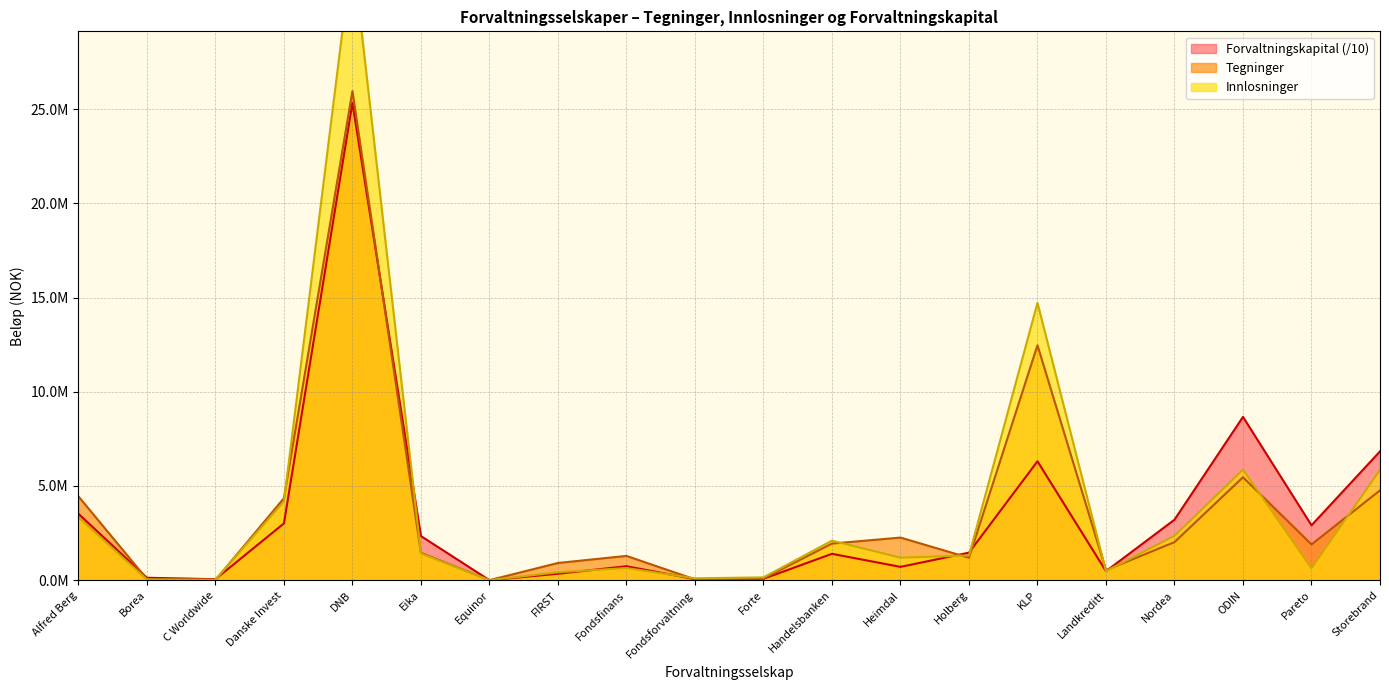

Where is Innloesninger nearest to the value 16712829?

KLP